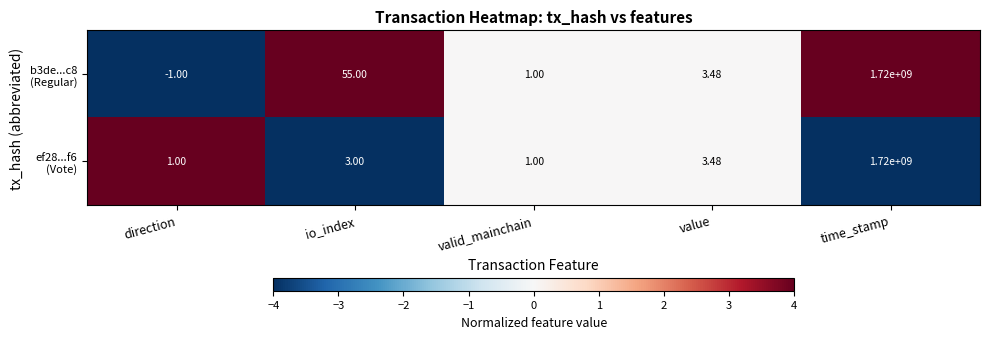

At which category is the sum across all series the highest?

time_stamp